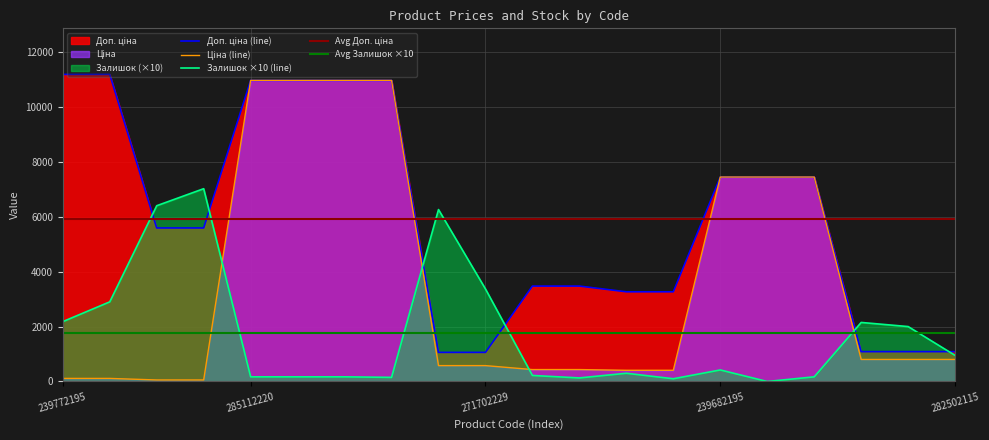

What position from the left is 285111912?

8